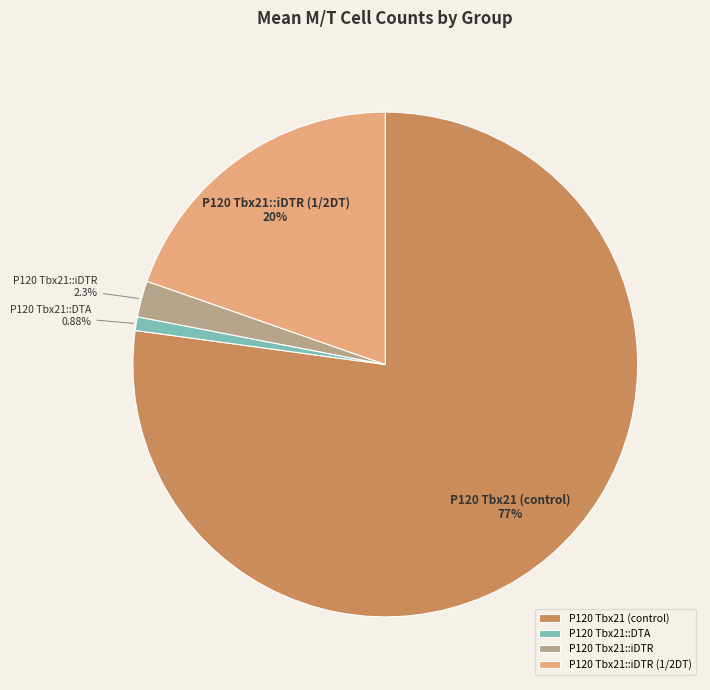

Do P120 Tbx21::DTA and P120 Tbx21::iDTR (1/2DT) together represent more than half of the pie?

No